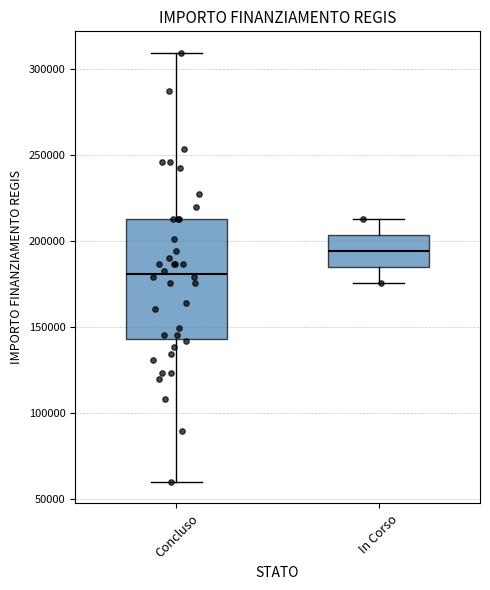

Comparing the boxes themselves (not the whiskers), which one is the tallest?

Concluso